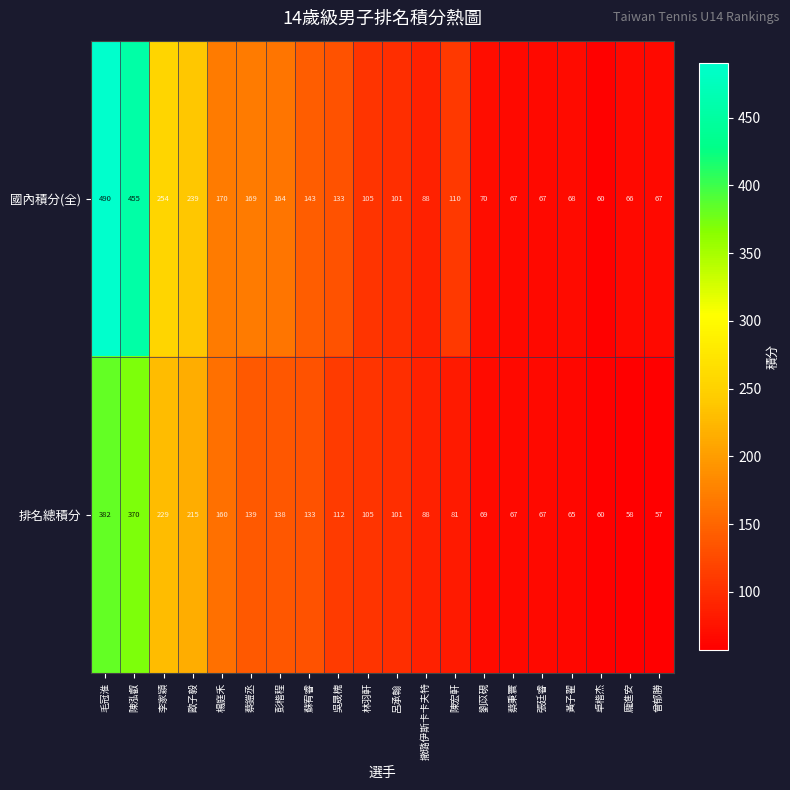

How many data points in 國內積分(全) are less than 110?

10